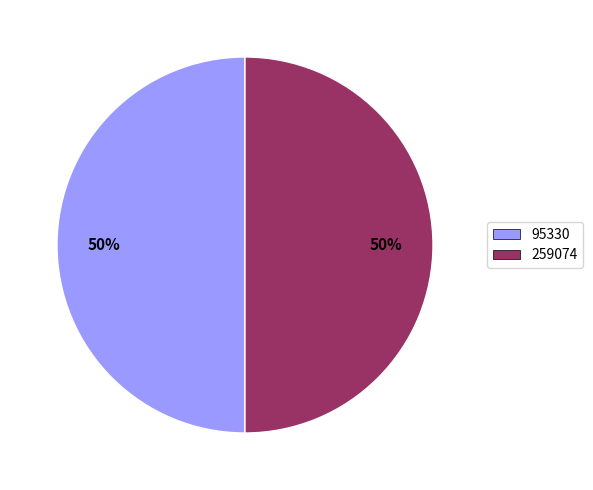

Approximately how many times larger is the value at 95330 compared to 259074?

1.0